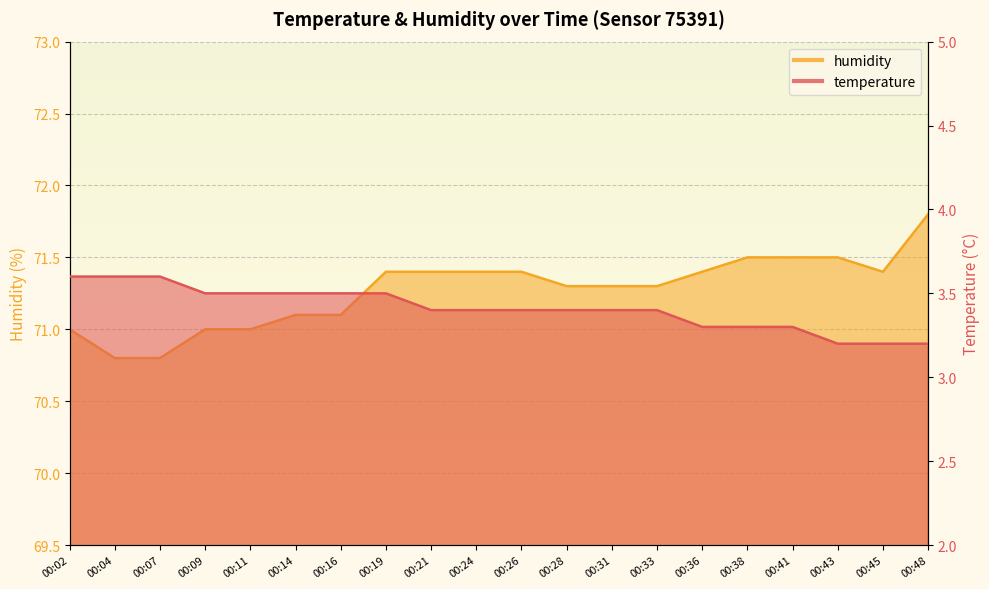

What is the sum of all humidity values?

1425.4